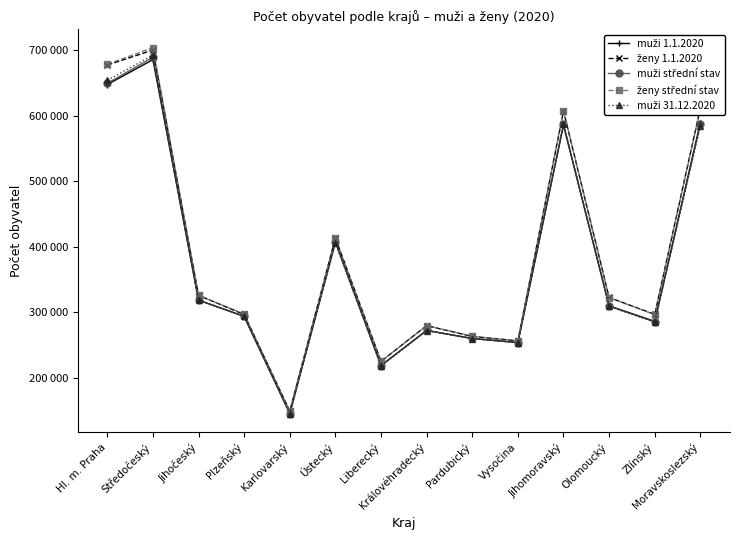

Is this an area chart (filled region under the line)?

No